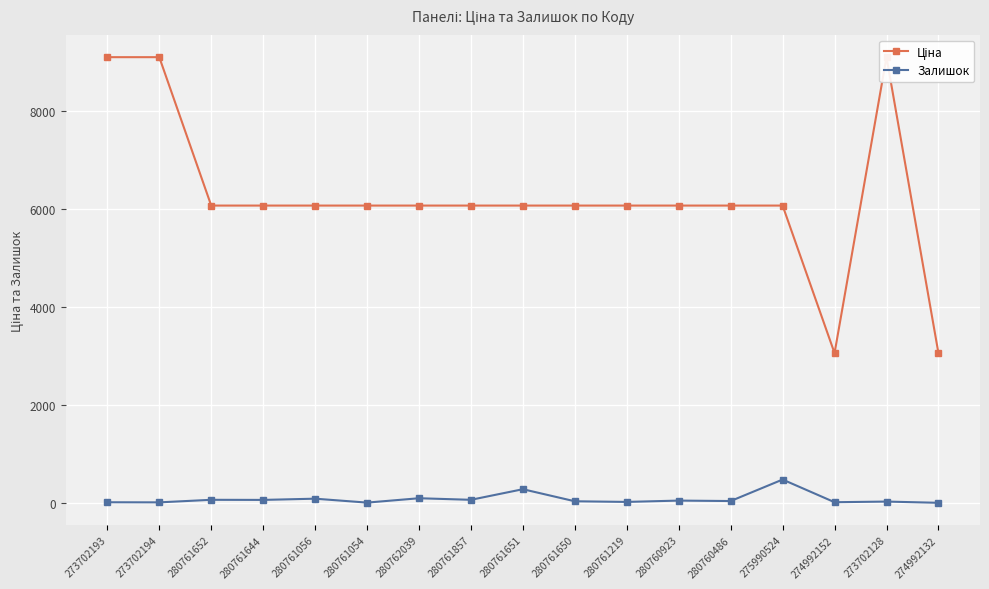

Rank the categories by Залишок value from lowest to highest.

274992132, 280761054, 273702194, 273702193, 274992152, 280761219, 273702128, 280761650, 280760486, 280760923, 280761644, 280761652, 280761857, 280761056, 280762039, 280761651, 275990524